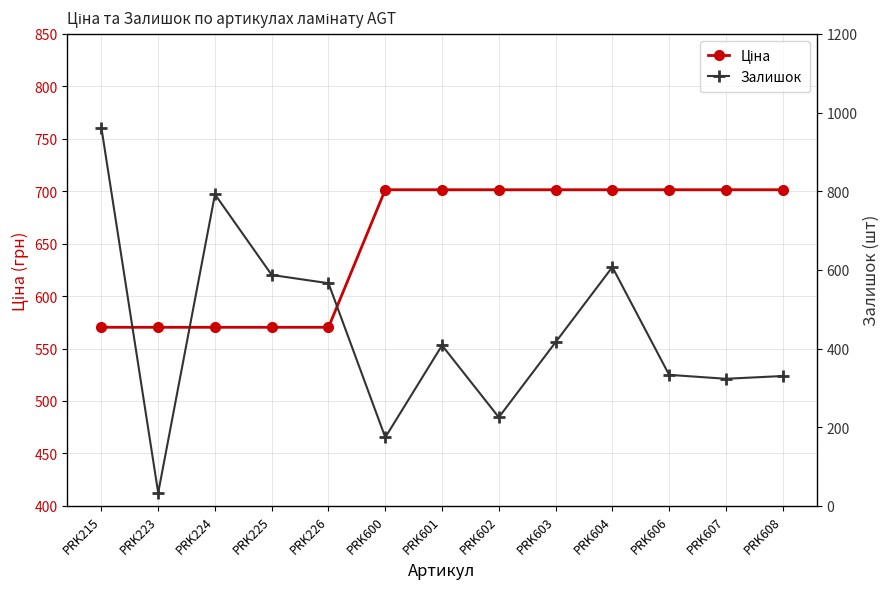

Is this an area chart (filled region under the line)?

No